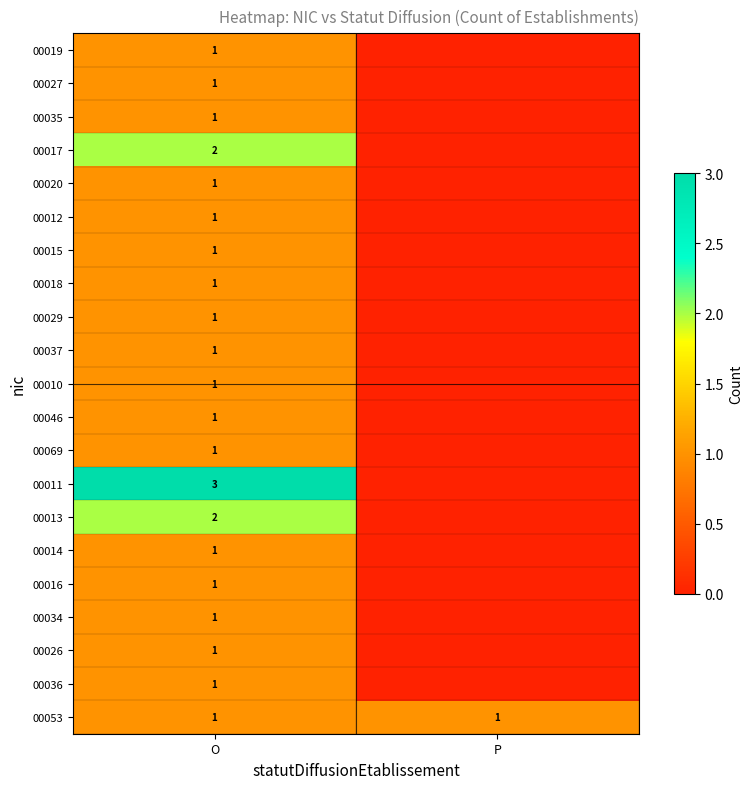

The value of 00046 at O is 1. True or false?

True